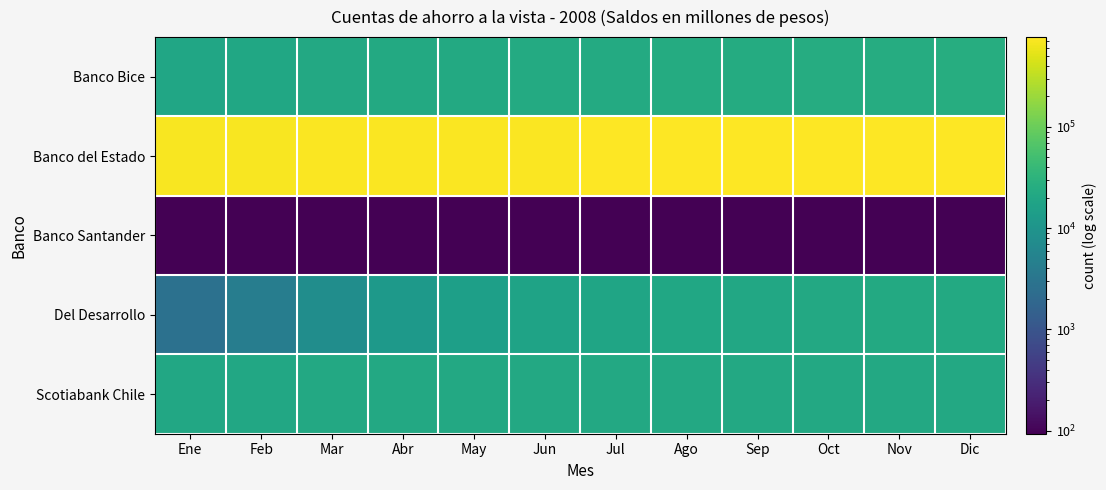

What is the spread (max minus min) of values at Feb?

715101